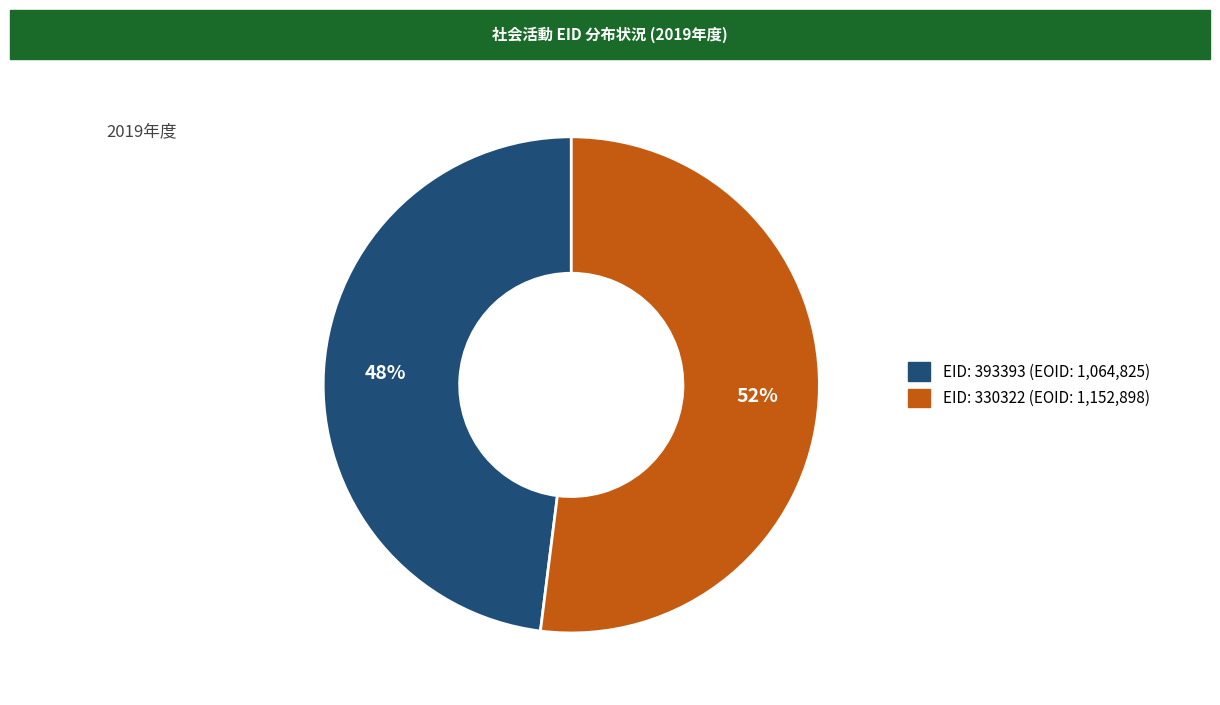

Is the sum of EID: 330322 (EOID: 1,152,898) and EID: 393393 (EOID: 1,064,825) greater than half?

Yes